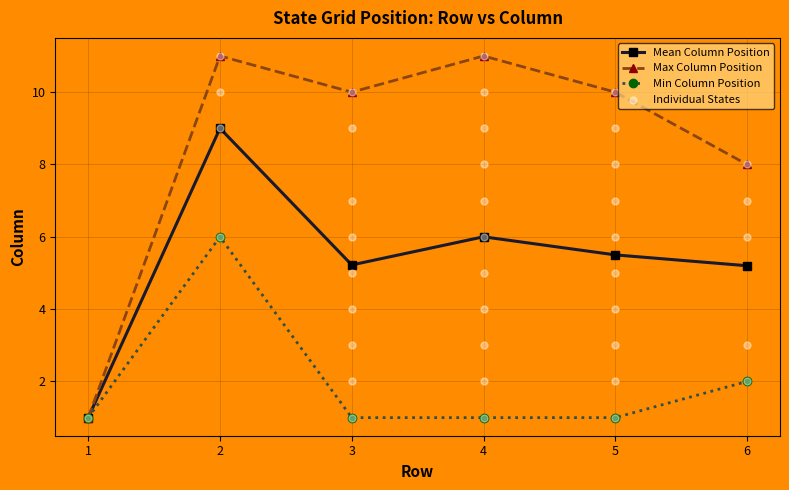

What is the ratio of the value at 5 to the value at 6?

1.4